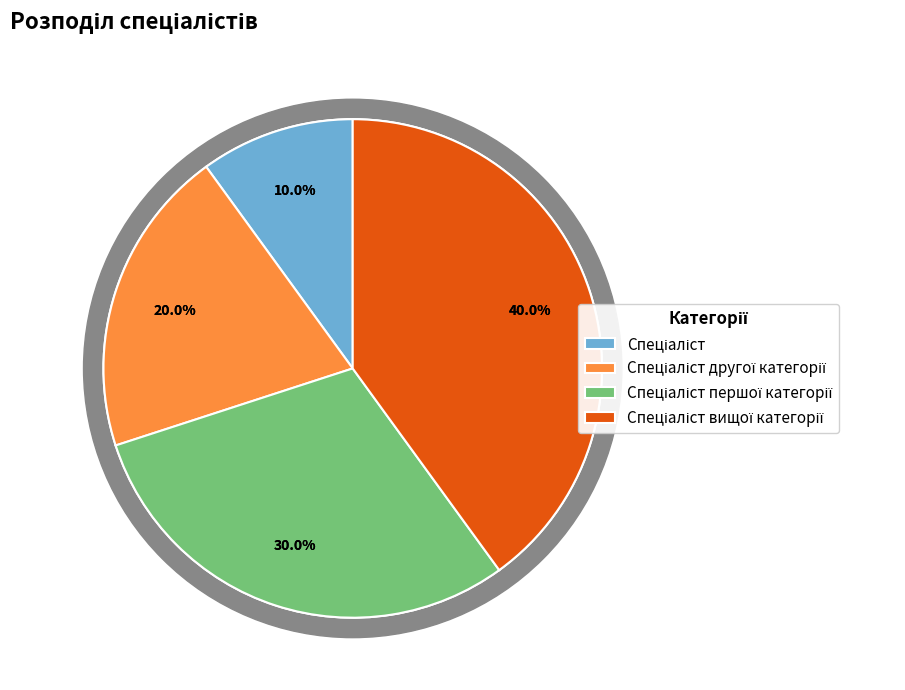

Rank the categories by value from highest to lowest.

Спеціаліст вищої категорії, Спеціаліст першої категорії, Спеціаліст другої категорії, Спеціаліст